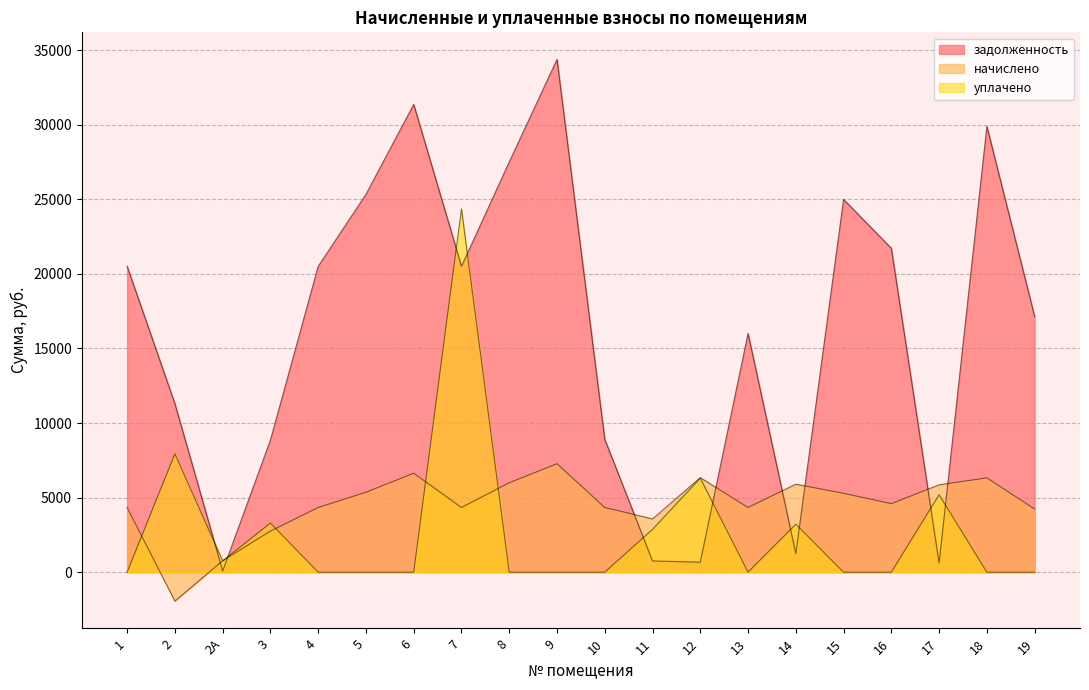

True or false: уплачено has more than 1 points higher than both neighbors.

True